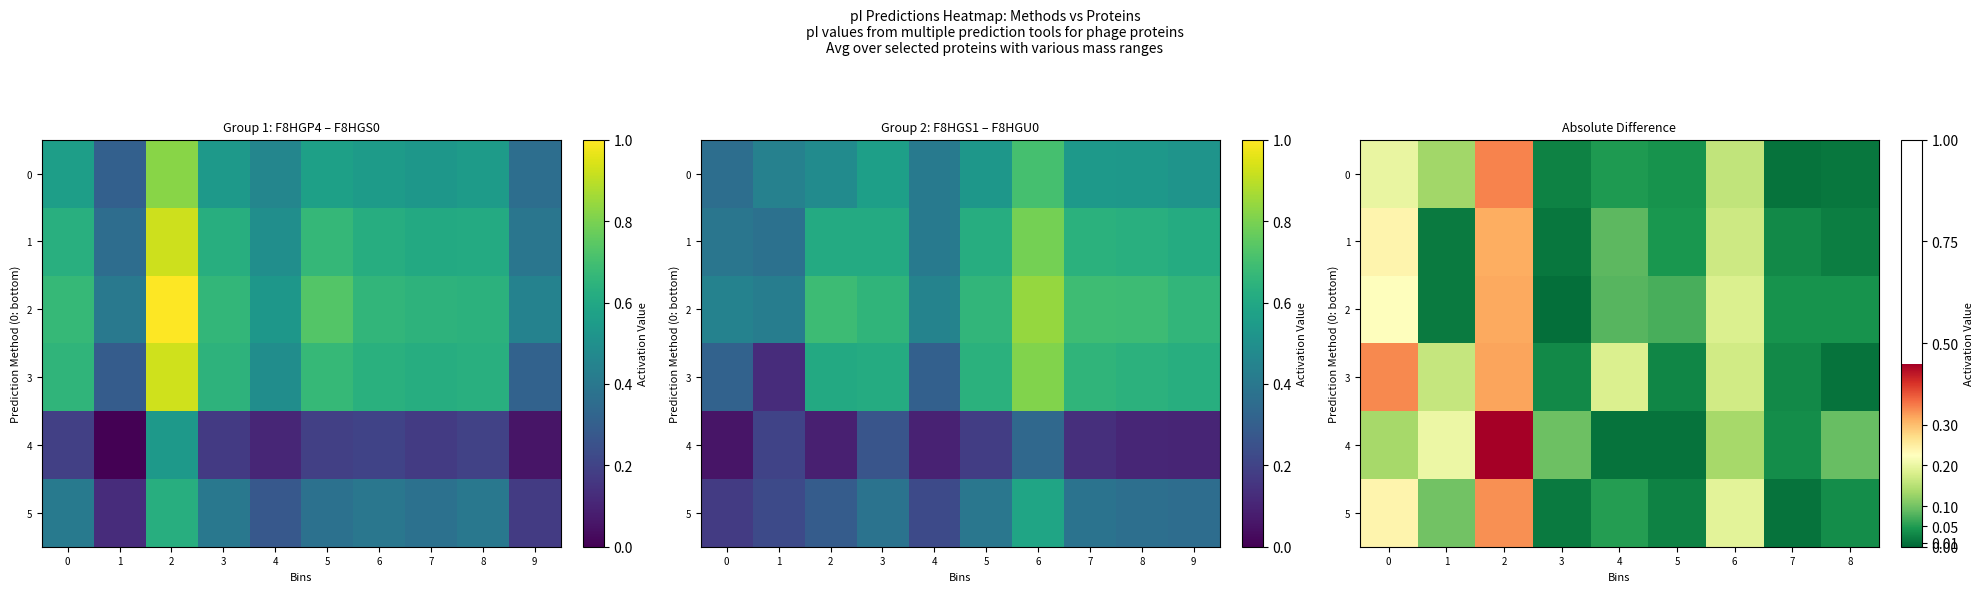

What is the average value of the 5 series?

0.1